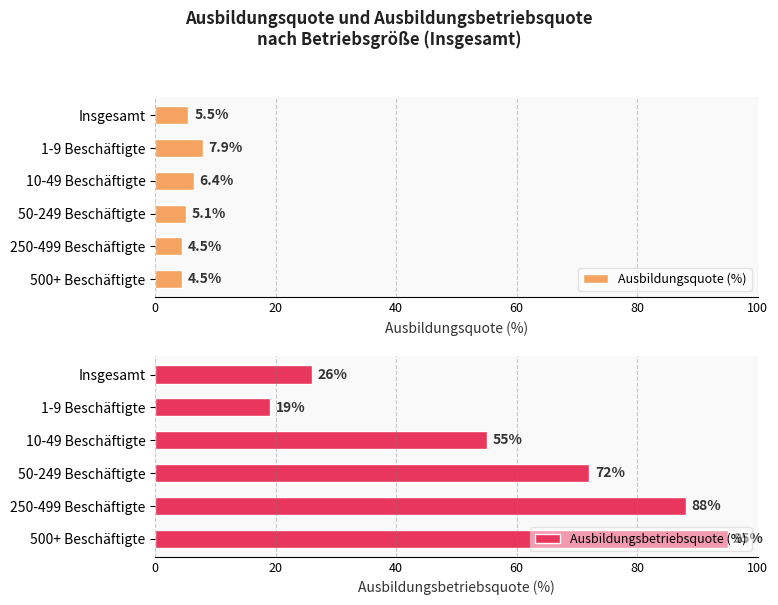

Where is Ausbildungsquote (%) nearest to the value 6?

10-49 Beschäftigte